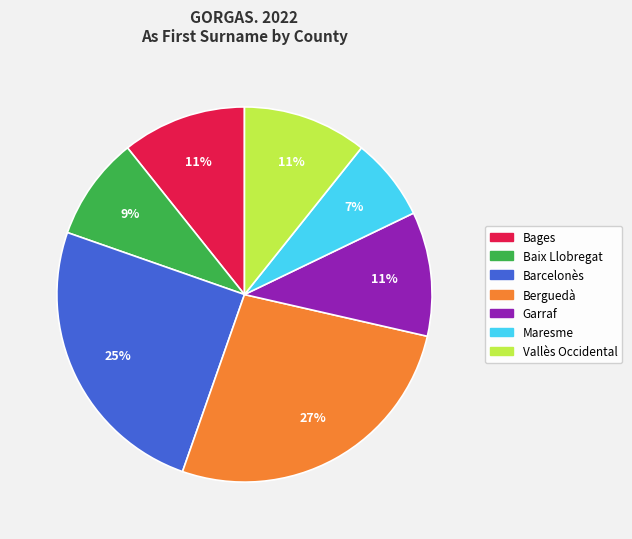

To the nearest percent, what is the difference between the largest and smallest slice percentages?

20%